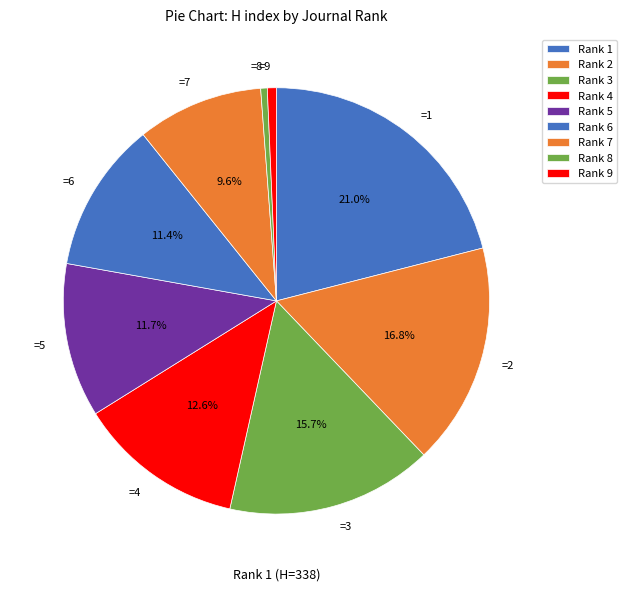

How many slices are in this pie chart?

9